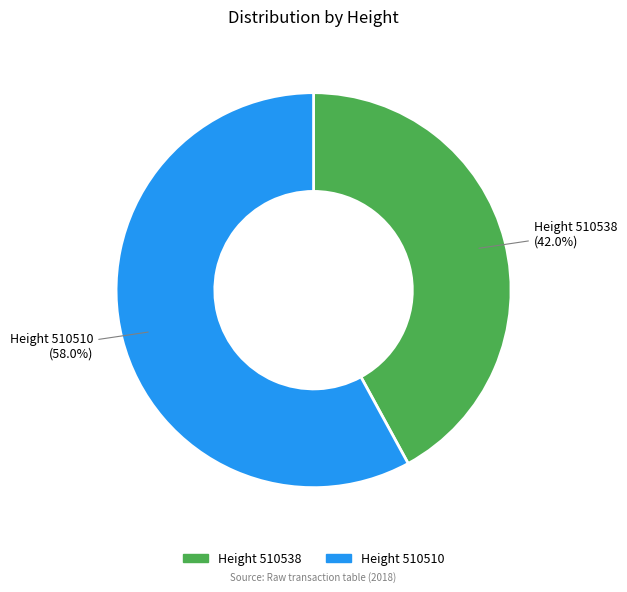

Is there any slice that represents more than half of the pie?

Yes